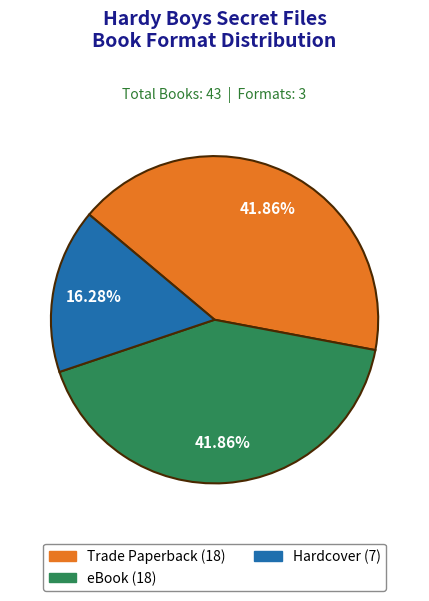

True or false: Trade Paperback accounts for 47% of the total.

False